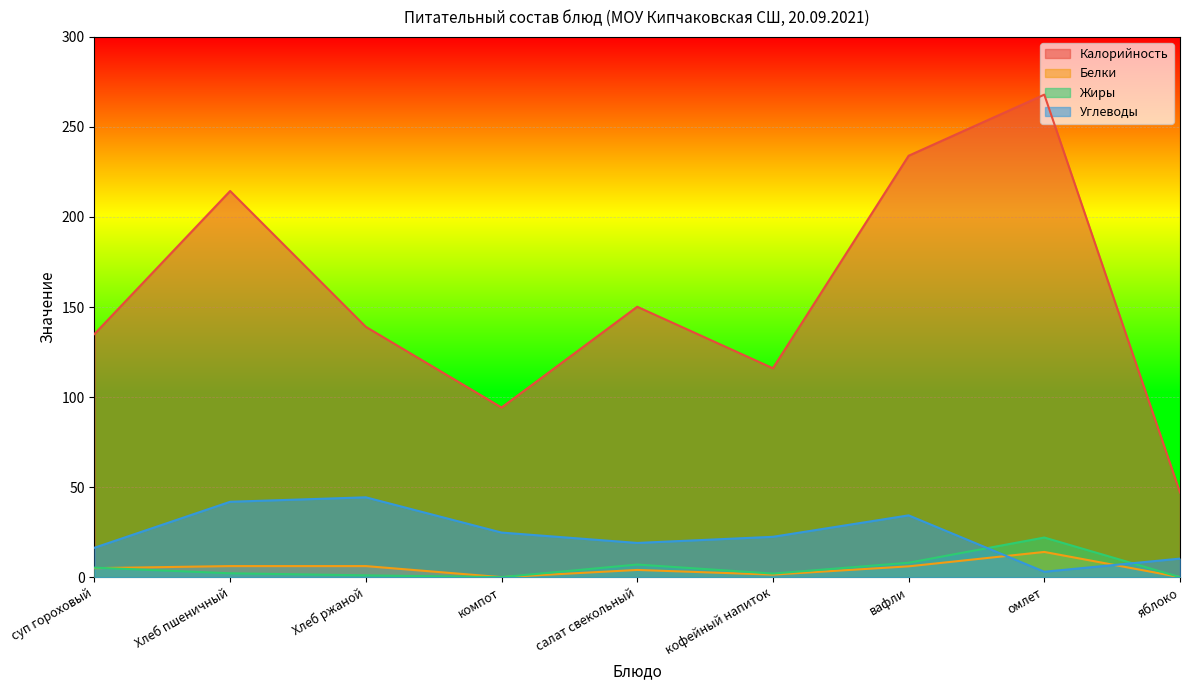

How many lines are shown in the chart?

4